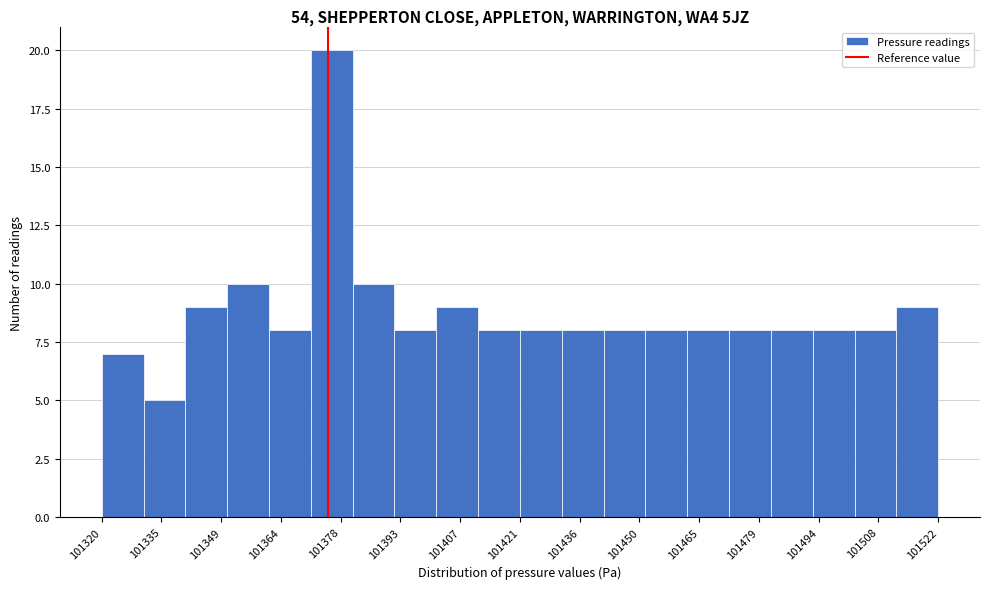

Which range on the x-axis has the tallest bar?

101370 to 101382